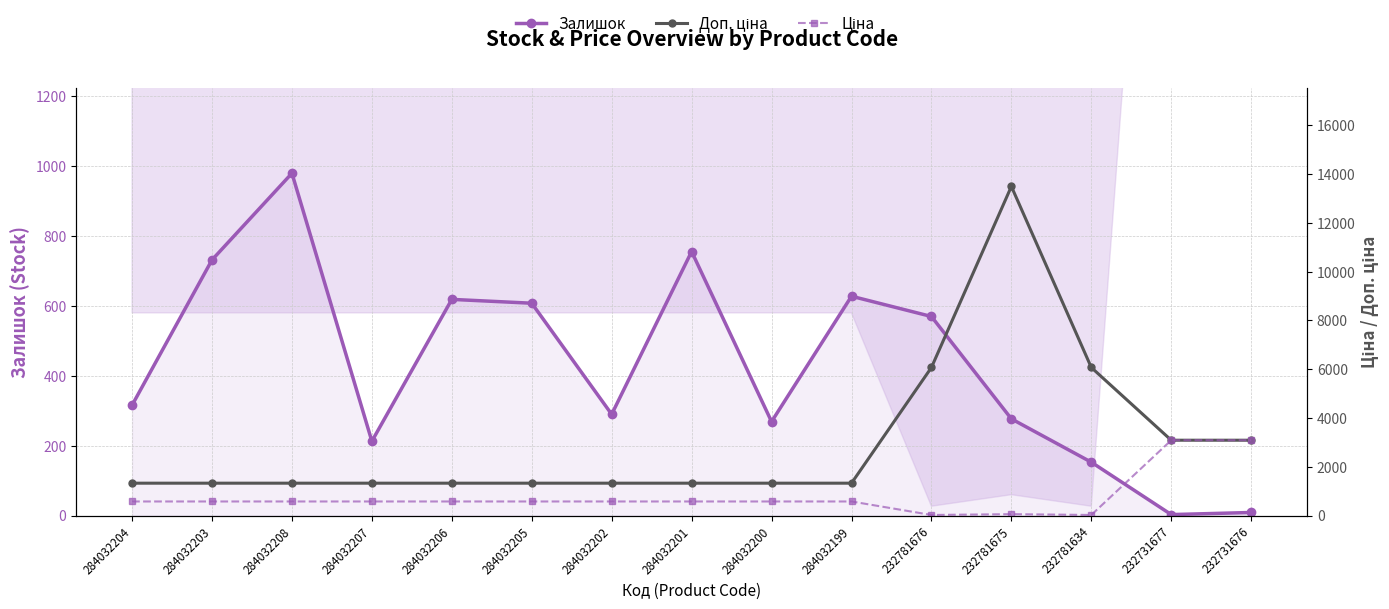

List the labels in order of Доп. ціна value, largest first.

232781675, 232781676, 232781634, 232731677, 232731676, 284032204, 284032203, 284032208, 284032207, 284032206, 284032205, 284032202, 284032201, 284032200, 284032199